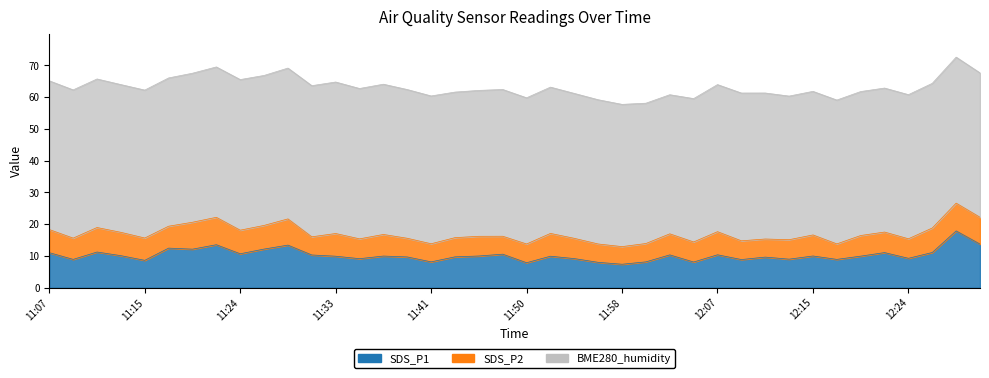

At which label does SDS_P1 reach its peak?

12:28